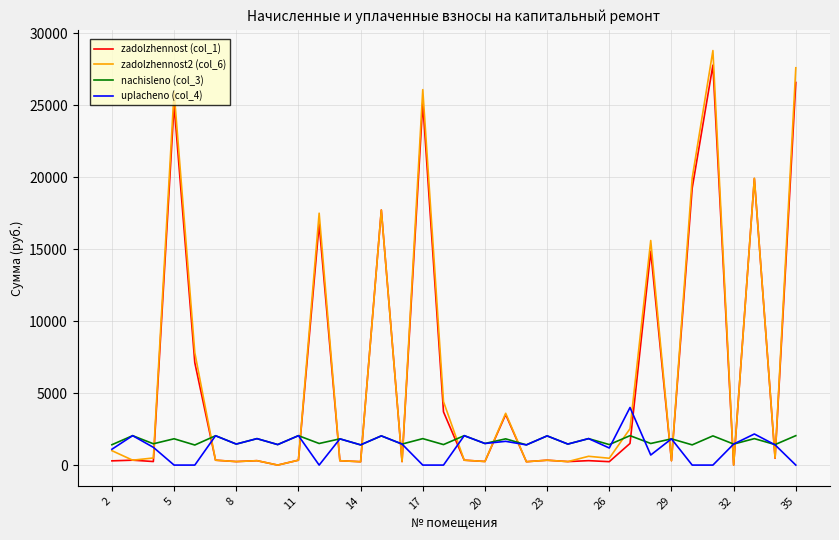

True or false: uplacheno (col_4) and zadolzhennost (col_1) cross at least once.

True